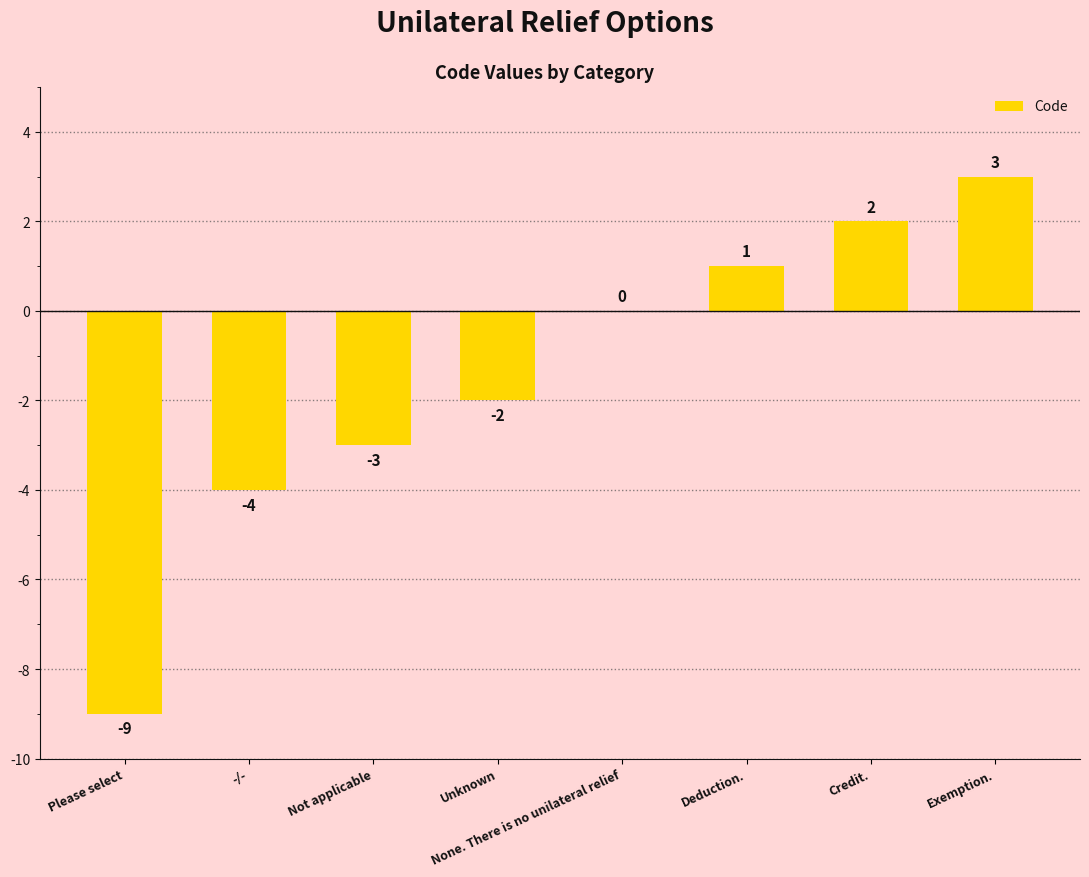

What is the greatest value displayed?

3